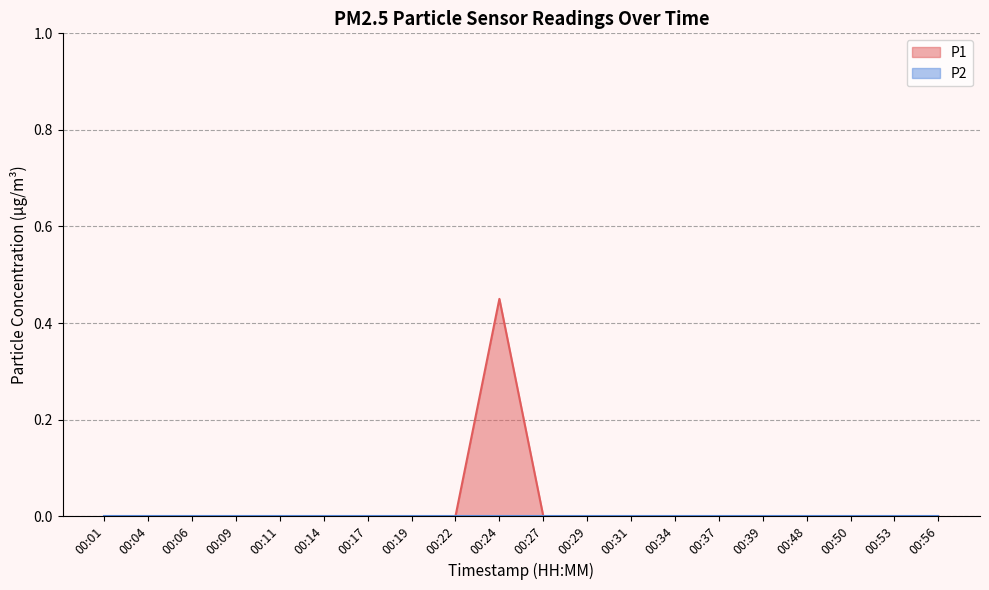

How many lines are shown in the chart?

2